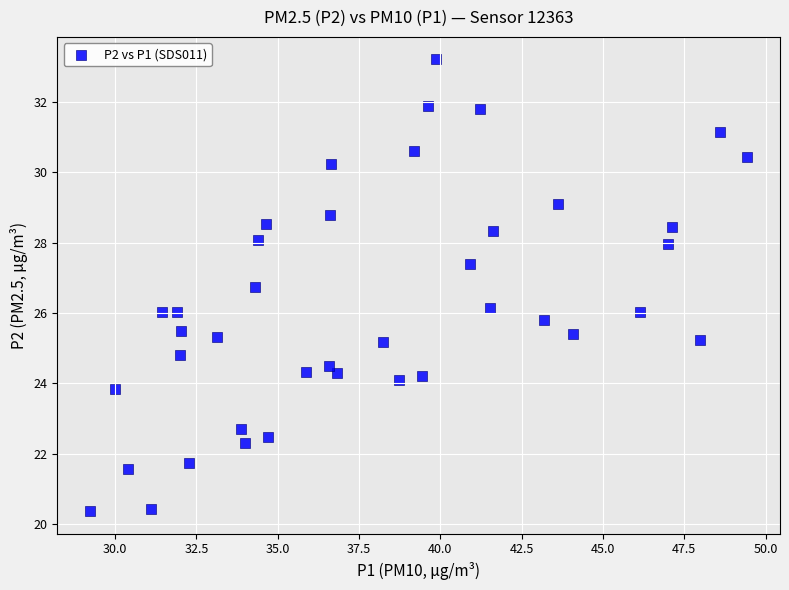

What is the range of Y values (max minus min)?

12.8